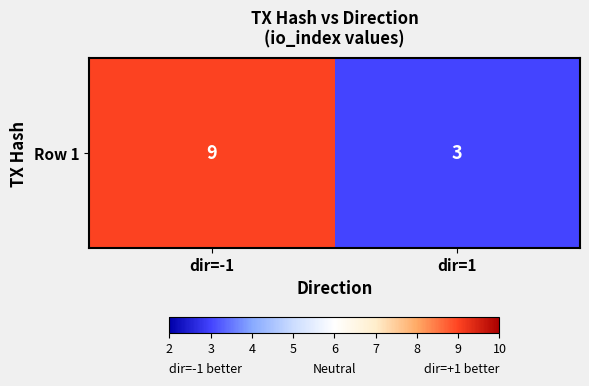

Which label corresponds to the smallest value in the chart?

dir=1